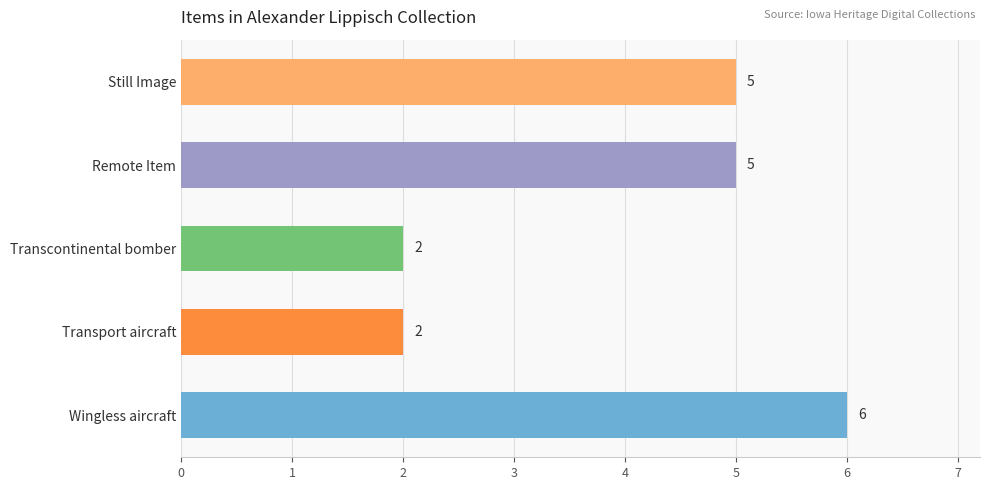

Reading bottom to top, transcribe all the data shown in this chart.

Wingless aircraft=6	Transport aircraft=2	Transcontinental bomber=2	Remote Item=5	Still Image=5